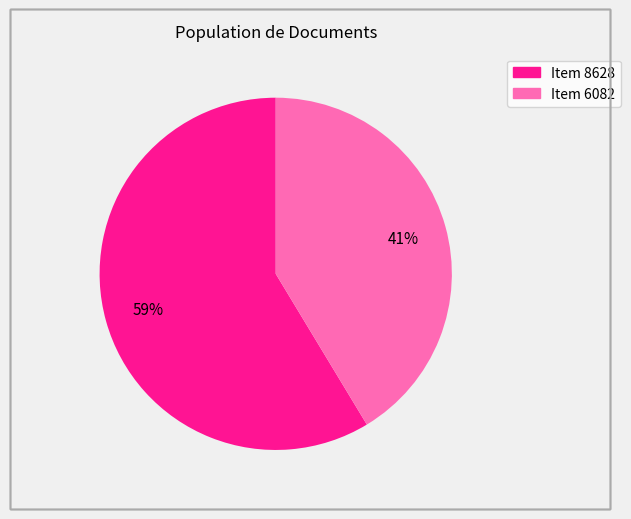

Which category has the smallest portion of the pie?

Item 6082